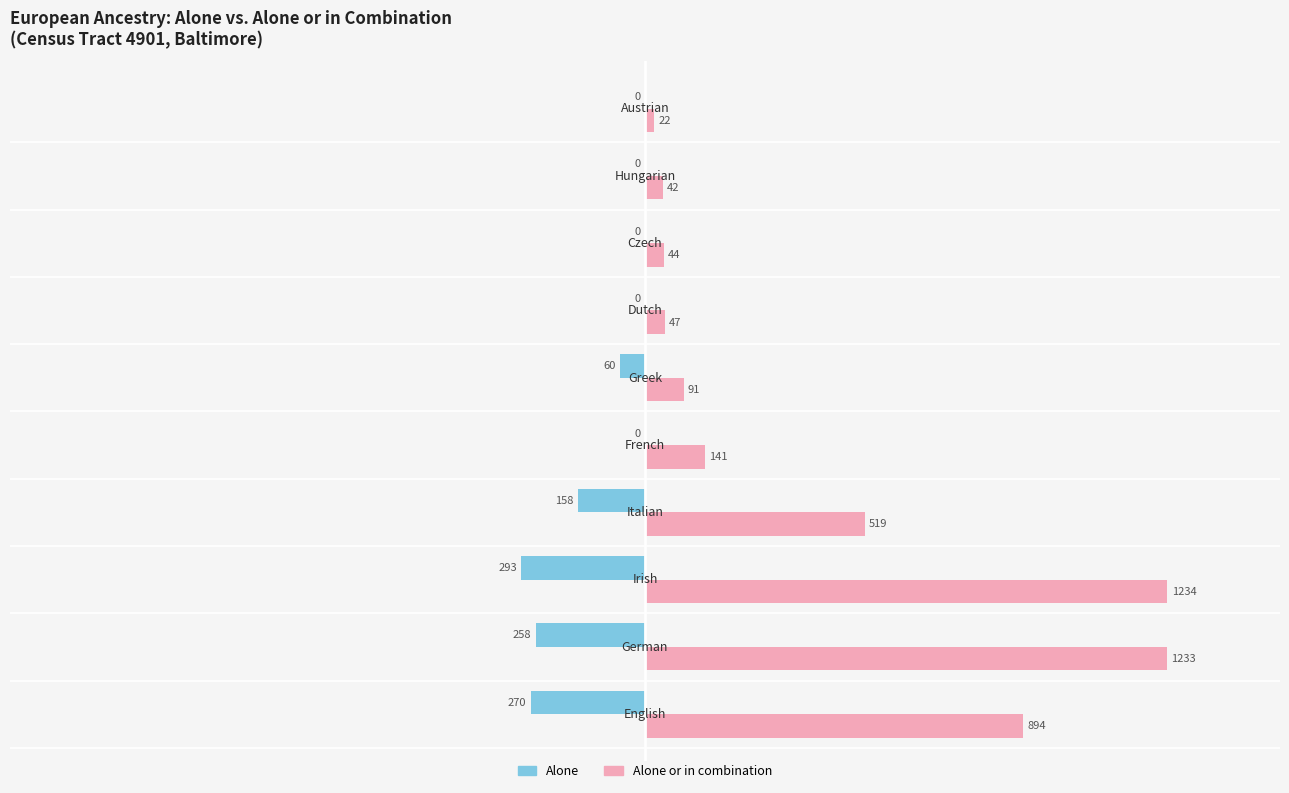

How many series are shown in this chart?

2